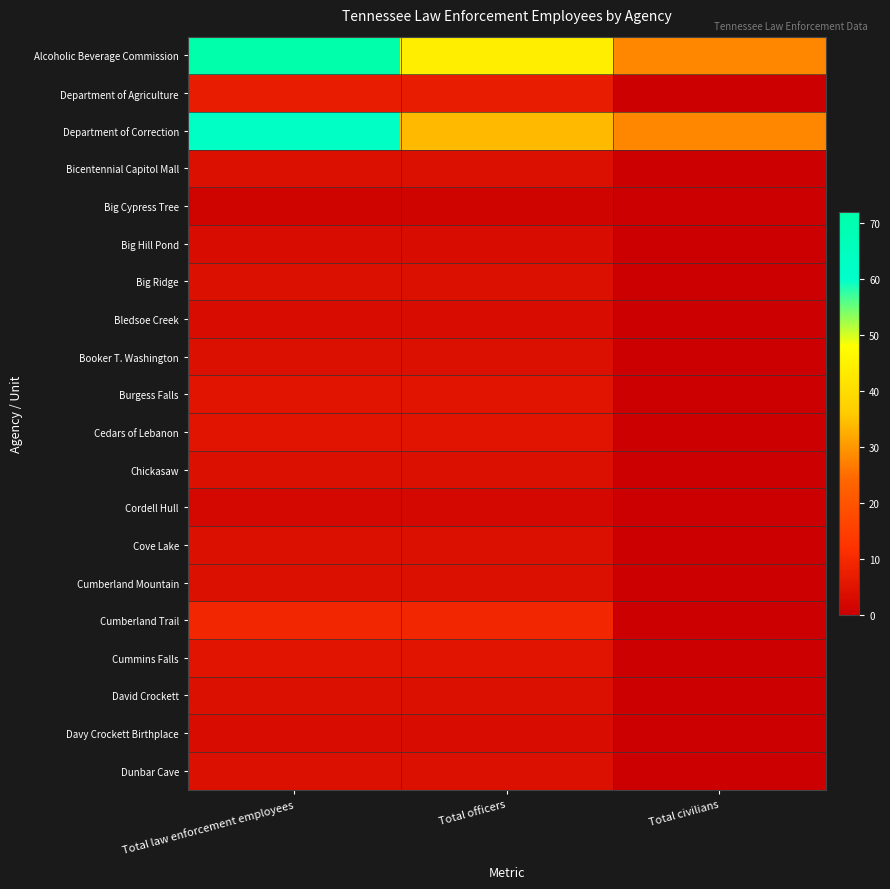

Reading left to right, transcribe all the data shown in this chart.

Alcoholic Beverage Commission: Total law enforcement employees=72	Total officers=44	Total civilians=28
Department of Agriculture: Total law enforcement employees=7	Total officers=7	Total civilians=0
Department of Correction: Total law enforcement employees=62	Total officers=34	Total civilians=28
Bicentennial Capitol Mall: Total law enforcement employees=4	Total officers=4	Total civilians=0
Big Cypress Tree: Total law enforcement employees=1	Total officers=1	Total civilians=0
Big Hill Pond: Total law enforcement employees=3	Total officers=3	Total civilians=0
Big Ridge: Total law enforcement employees=4	Total officers=4	Total civilians=0
Bledsoe Creek: Total law enforcement employees=3	Total officers=3	Total civilians=0
Booker T. Washington: Total law enforcement employees=4	Total officers=4	Total civilians=0
Burgess Falls: Total law enforcement employees=5	Total officers=5	Total civilians=0
Cedars of Lebanon: Total law enforcement employees=5	Total officers=5	Total civilians=0
Chickasaw: Total law enforcement employees=4	Total officers=4	Total civilians=0
Cordell Hull: Total law enforcement employees=2	Total officers=2	Total civilians=0
Cove Lake: Total law enforcement employees=4	Total officers=4	Total civilians=0
Cumberland Mountain: Total law enforcement employees=4	Total officers=4	Total civilians=0
Cumberland Trail: Total law enforcement employees=9	Total officers=9	Total civilians=0
Cummins Falls: Total law enforcement employees=5	Total officers=5	Total civilians=0
David Crockett: Total law enforcement employees=4	Total officers=4	Total civilians=0
Davy Crockett Birthplace: Total law enforcement employees=3	Total officers=3	Total civilians=0
Dunbar Cave: Total law enforcement employees=4	Total officers=4	Total civilians=0